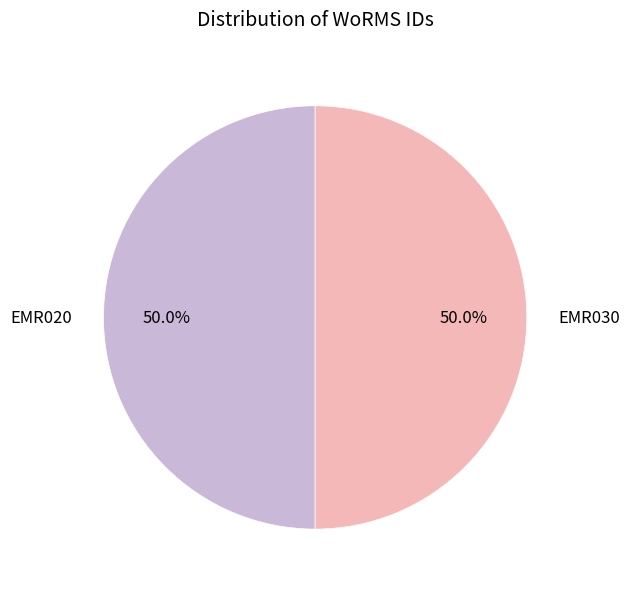

The EMR030 slice represents 50% of the pie. True or false?

True